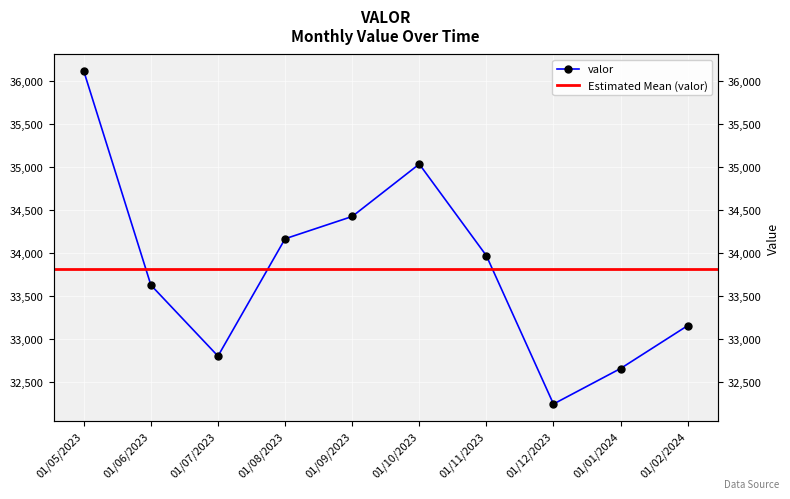

At which category does the chart reach its minimum across all series?

01/12/2023